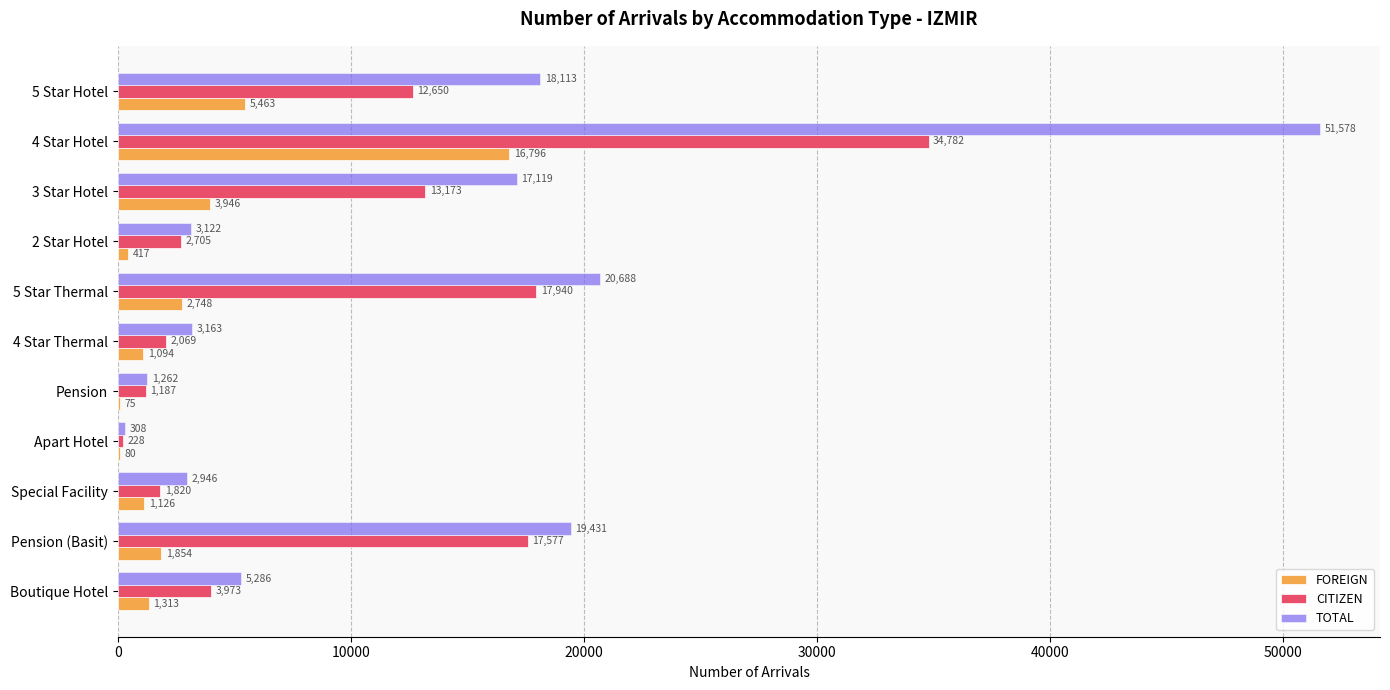

Is the value of TOTAL at 4 Star Thermal greater than the value of CITIZEN at Boutique Hotel?

No